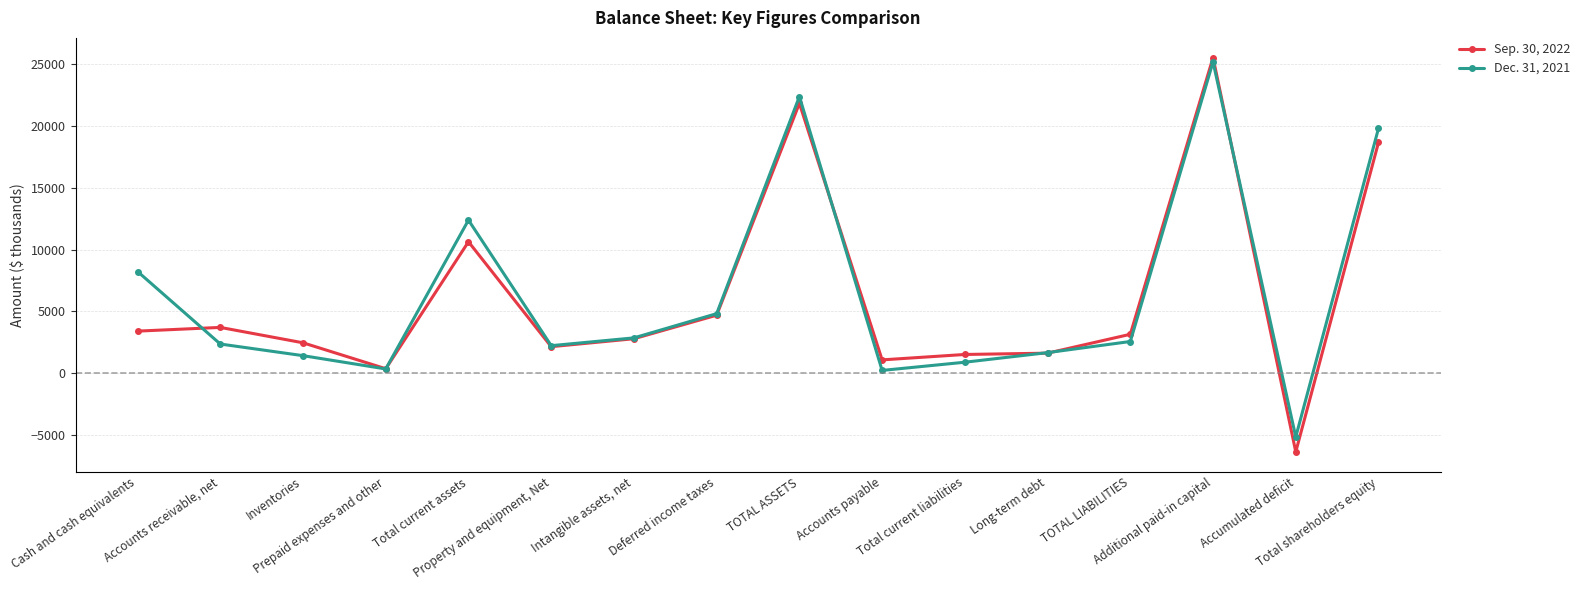

What is the highest value of the Dec. 31, 2021 series?

25167